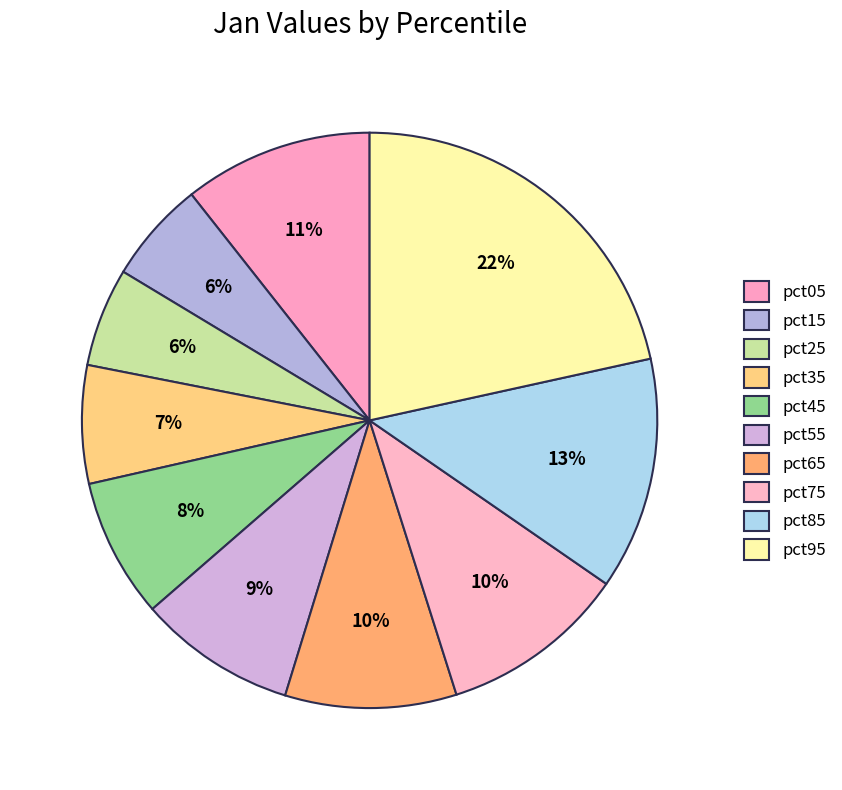

To the nearest percent, what is the average slice percentage?

10%